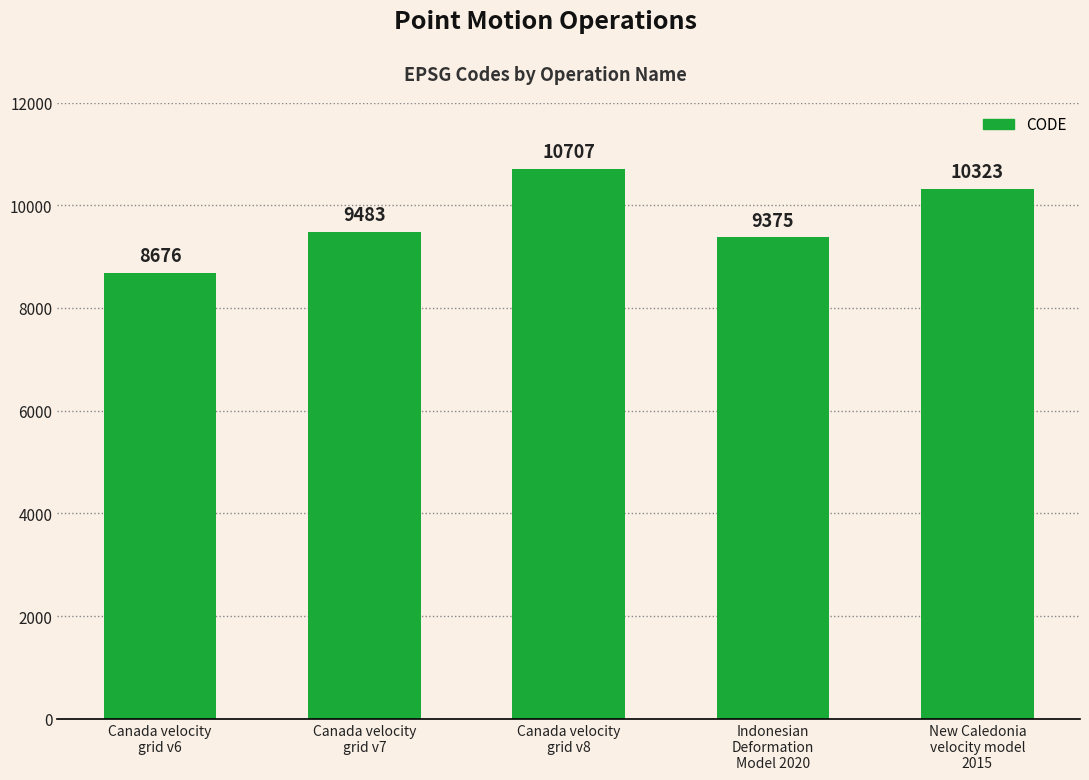

Reading right to left, what are all the values shown in this chart?

New Caledonia
velocity model
2015=10323	Indonesian
Deformation
Model 2020=9375	Canada velocity
grid v8=10707	Canada velocity
grid v7=9483	Canada velocity
grid v6=8676